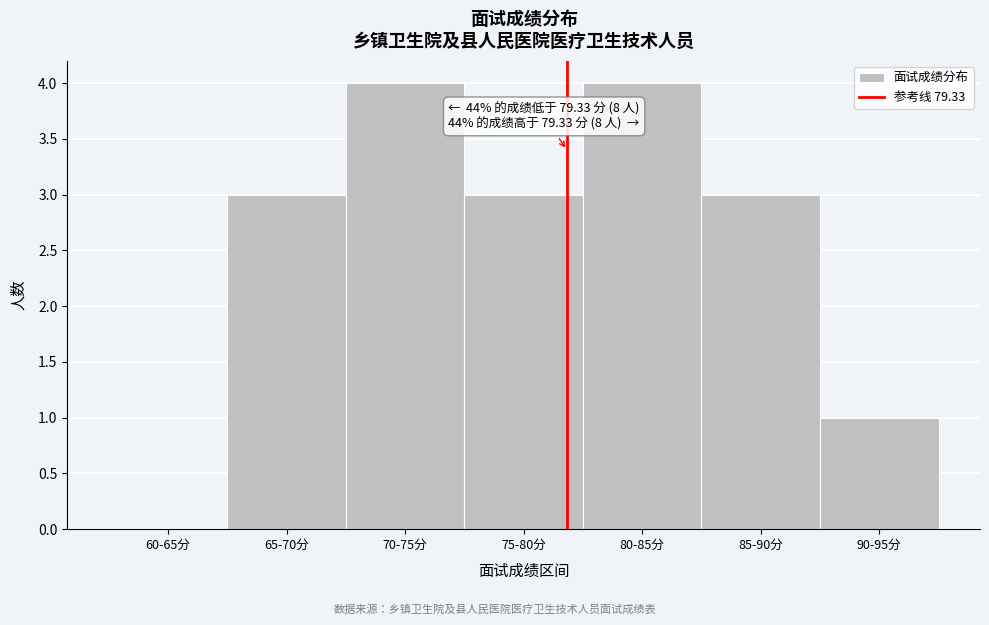

Reading right to left, what are all the values shown in this chart?

90-95分=1	85-90分=3	80-85分=4	75-80分=3	70-75分=4	65-70分=3	60-65分=0